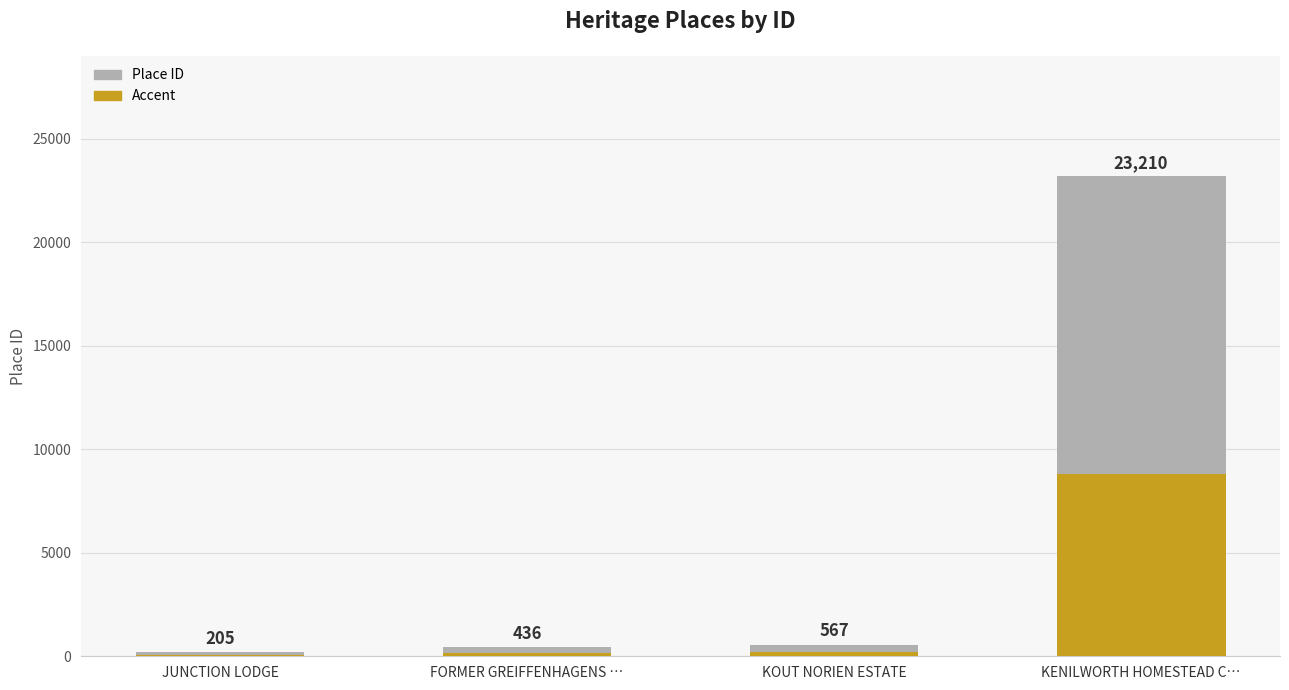

List the labels in order of value, smallest first.

JUNCTION LODGE, FORMER GREIFFENHAGENS …, KOUT NORIEN ESTATE, KENILWORTH HOMESTEAD C…